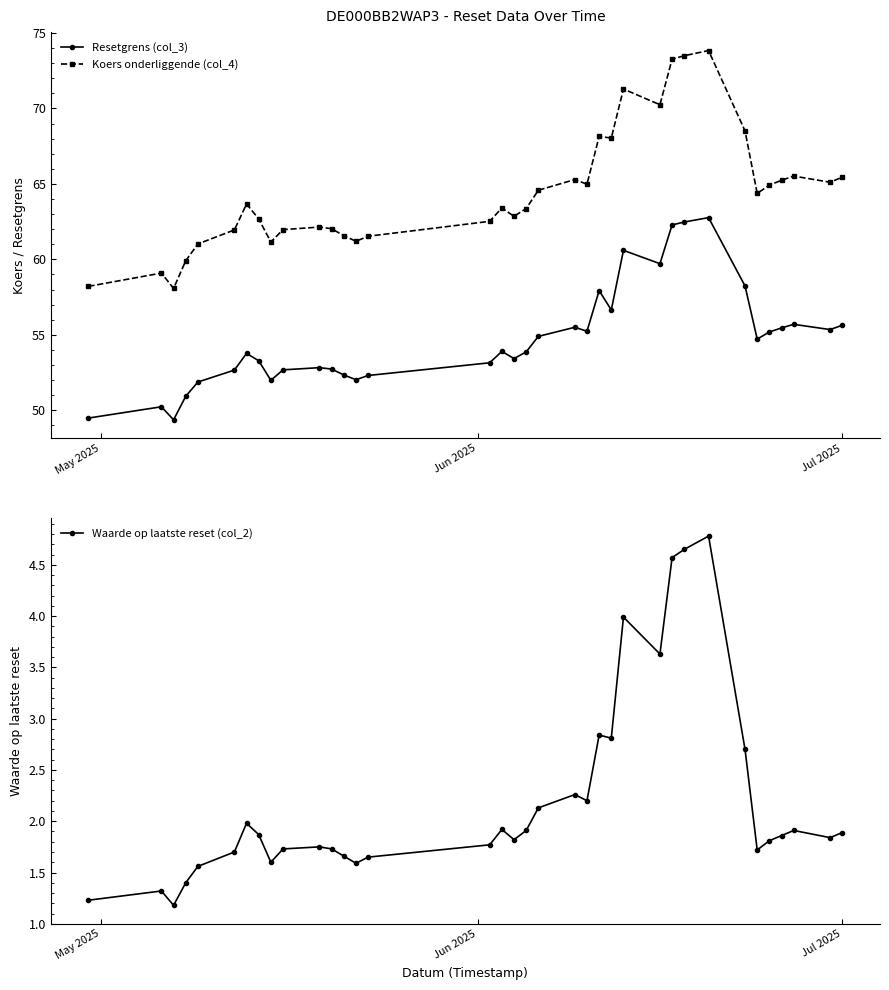

At how many categories does at least one series exceed 44?

36